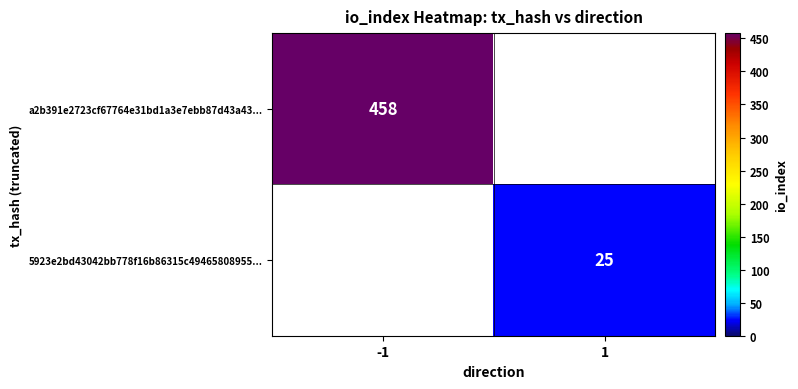

Which category has the lowest value across all series?

1